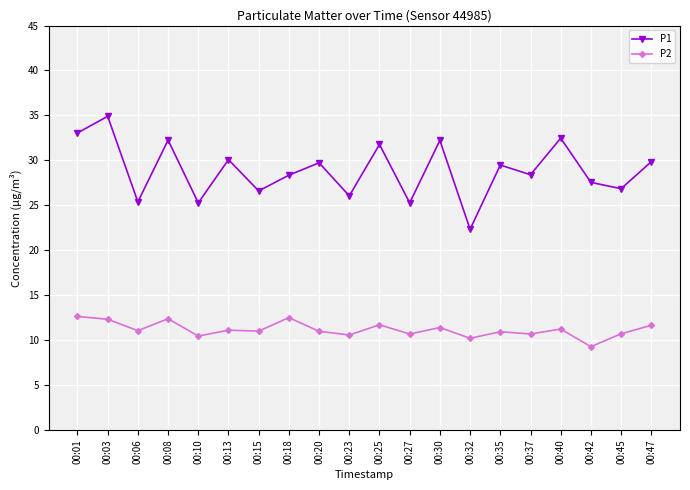

Rank the series by their maximum value, from highest to lowest.

P1, P2